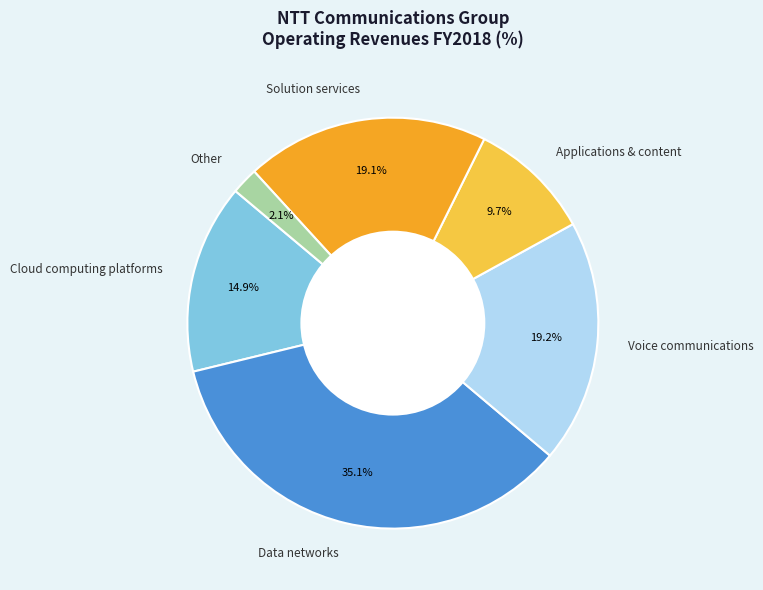

To the nearest percent, what is the combined percentage of Data networks and Other?

37%